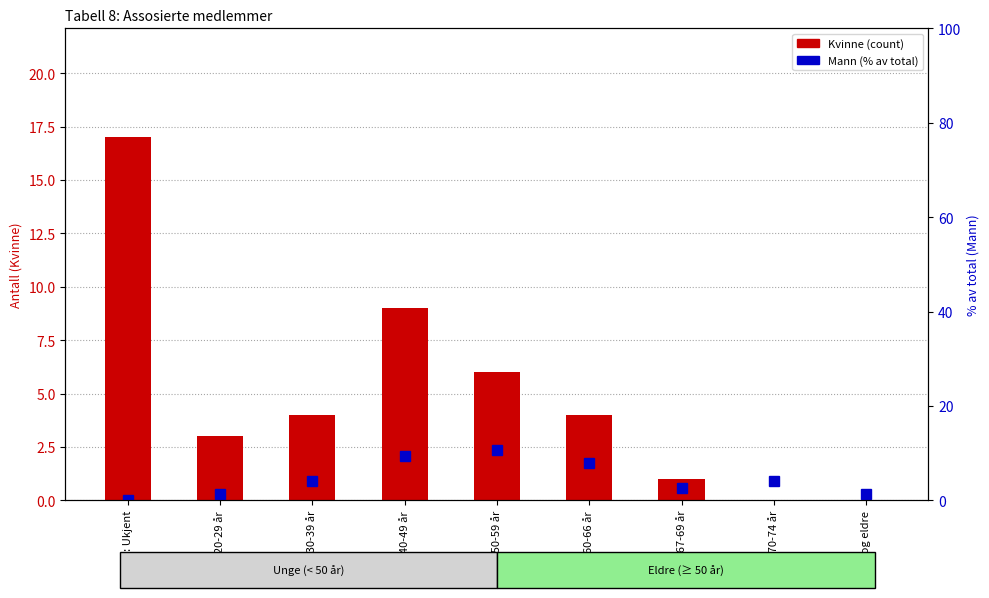

Which has a higher value, 6: 60-66 år or 0: Ukjent?

0: Ukjent